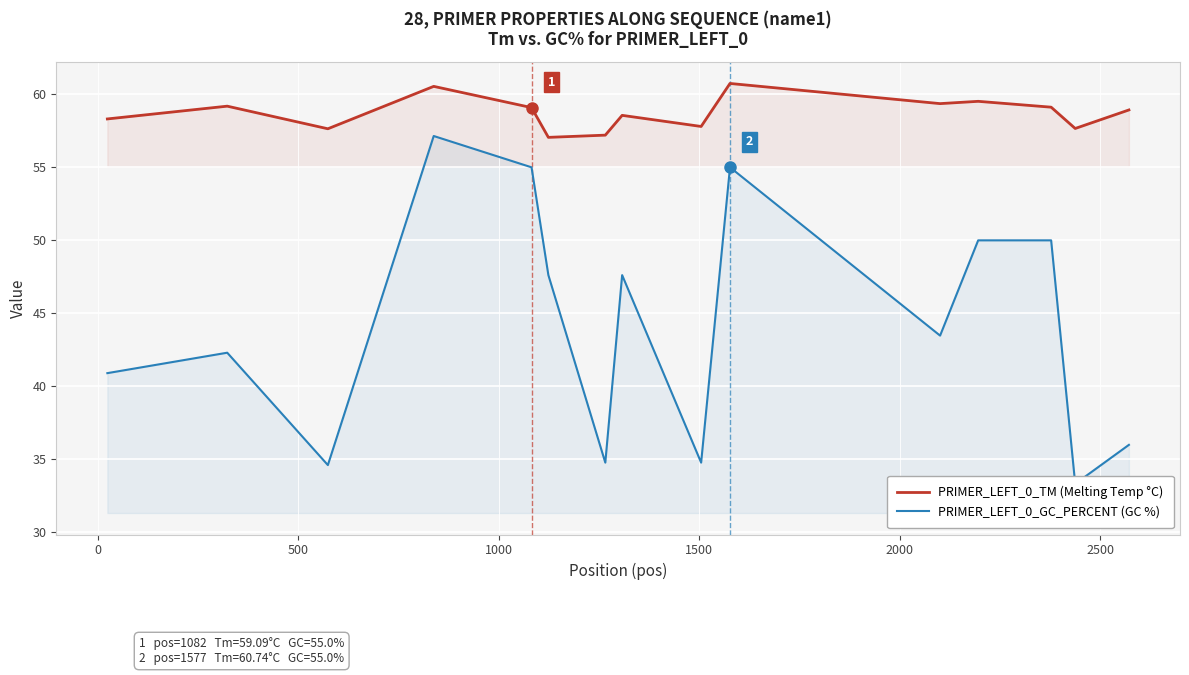

In PRIMER_LEFT_0_GC_PERCENT (GC %), how many points are higher than both neighbors (excluding endpoints)?

4